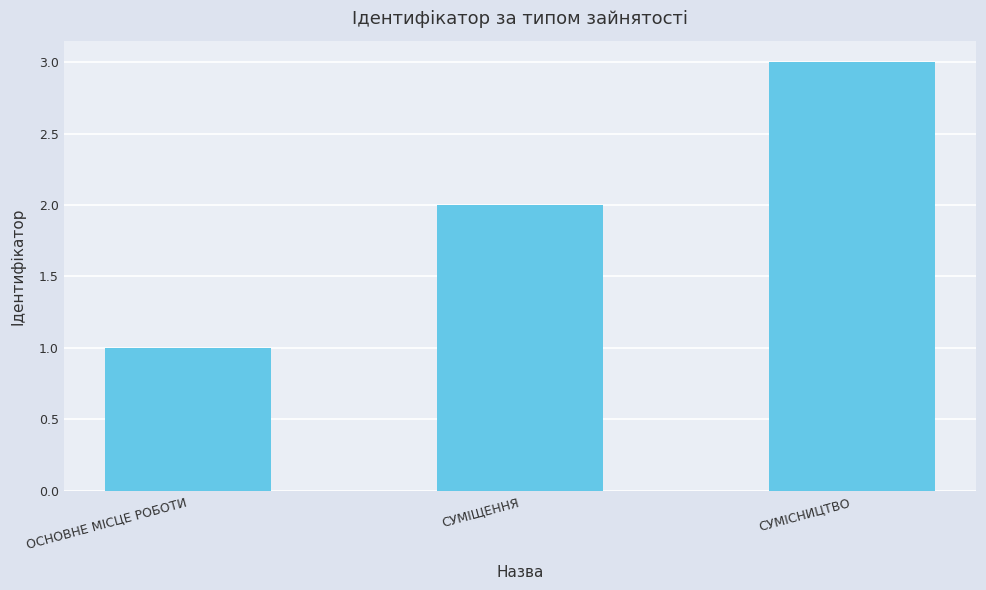

What is the average value?

2